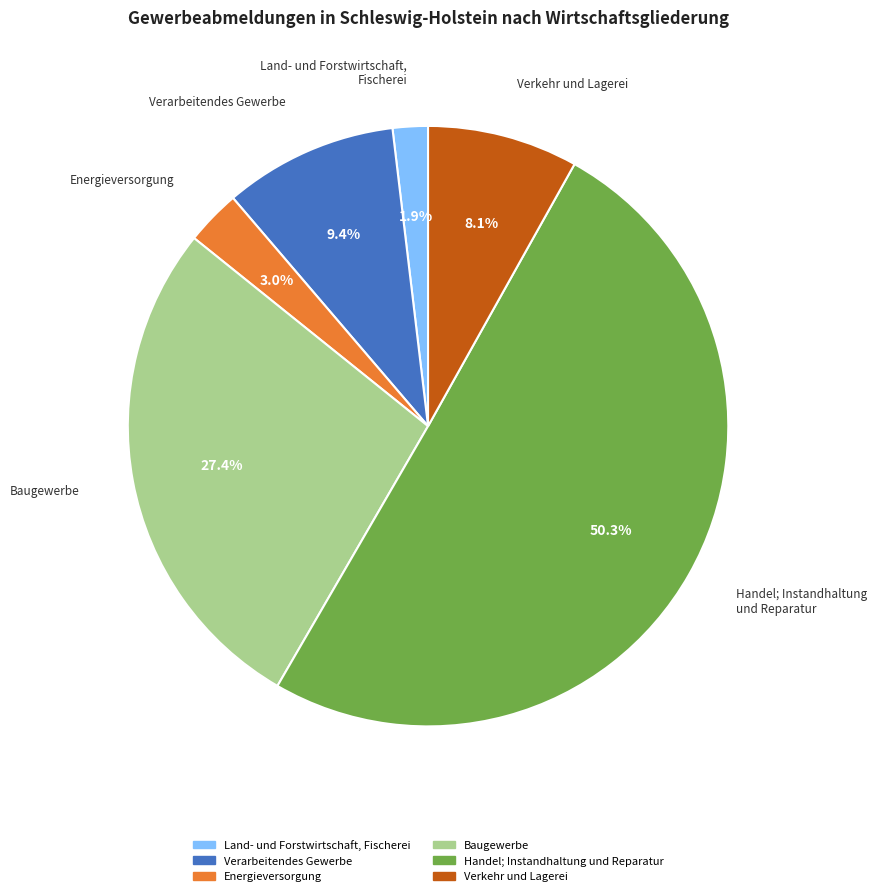

Do Verarbeitendes Gewerbe and Baugewerbe together represent more than half of the pie?

No